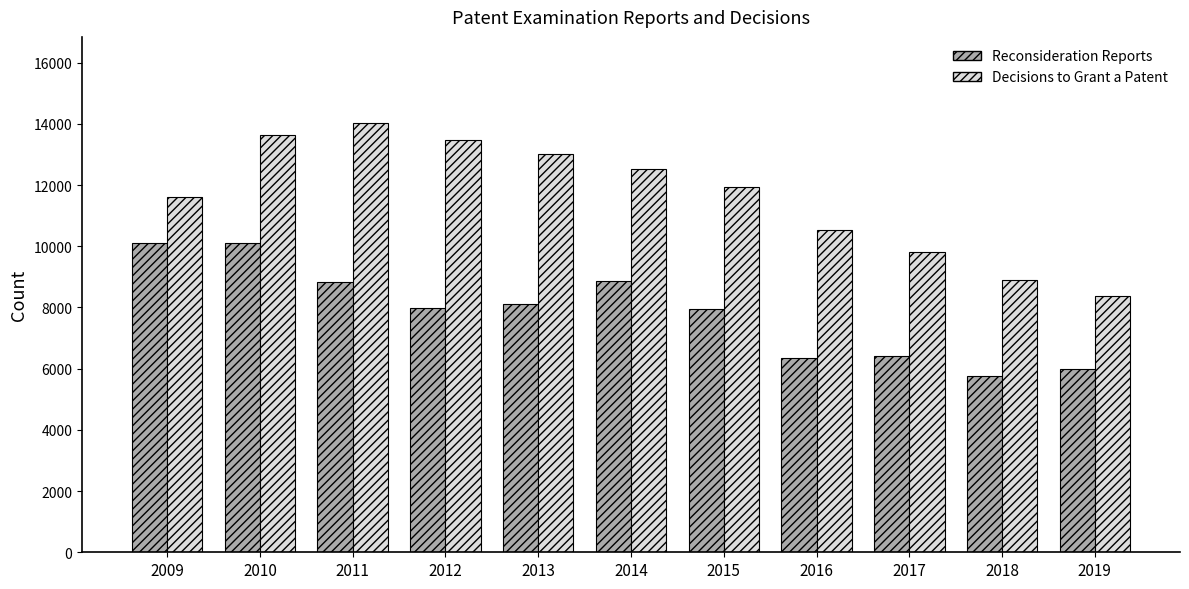

Which label corresponds to the smallest value in the chart?

2018